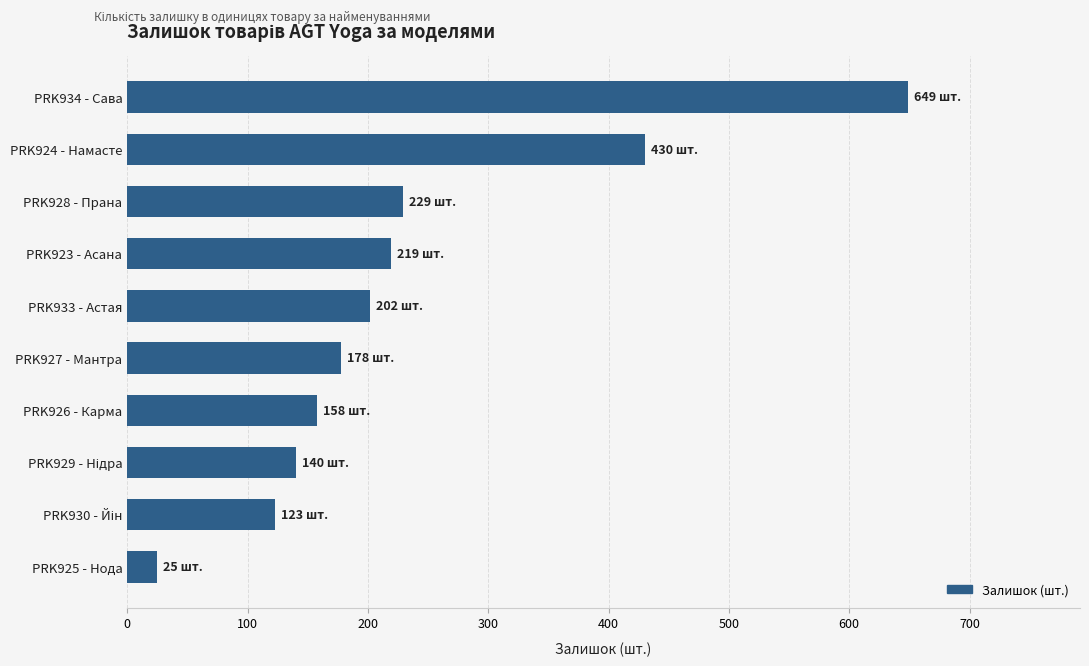

What is the label of the 8th bar from the bottom?

PRK928 - Прана